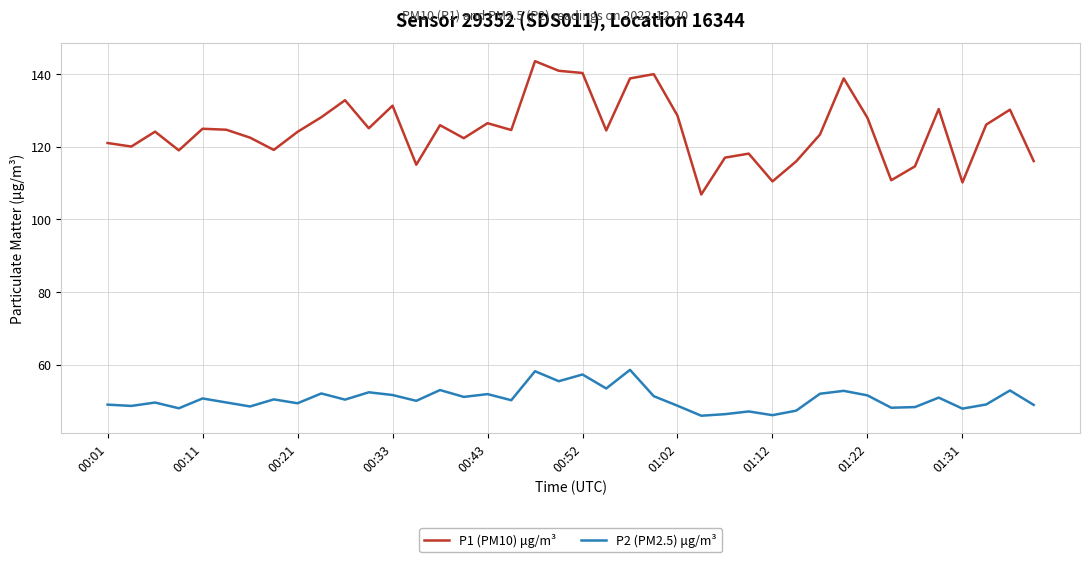

True or false: P2 (PM2.5) μg/m³ and P1 (PM10) μg/m³ intersect in this chart.

False